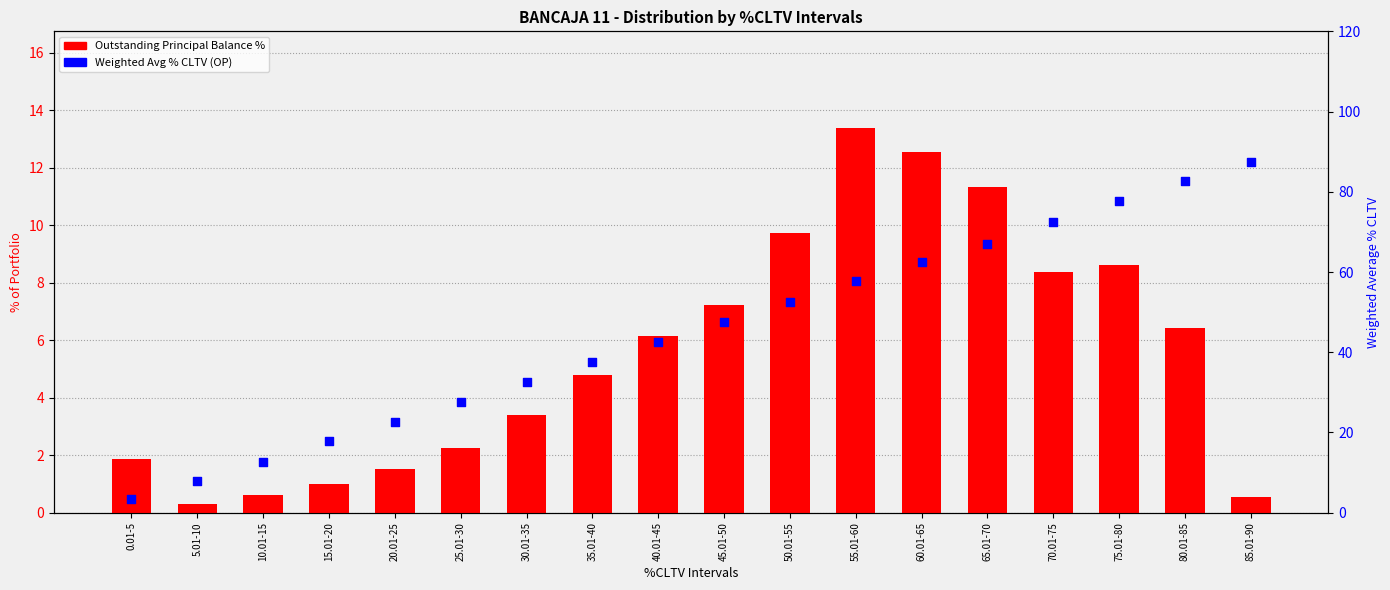

Which series has the largest Y range (max minus min)?

Weighted Avg % CLTV (OP)